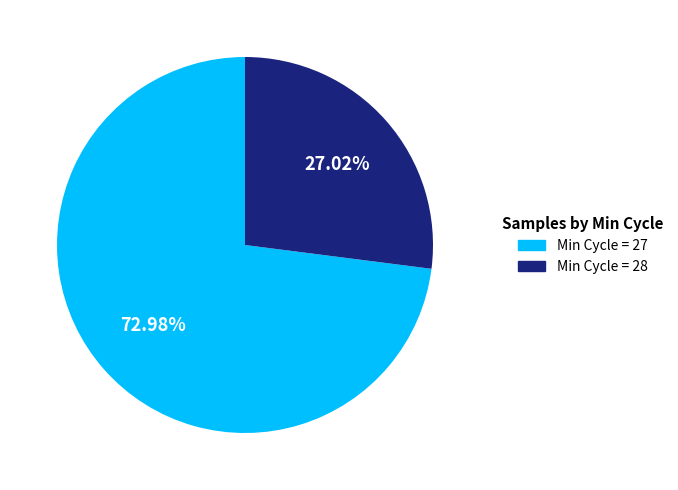

How many segments does this pie chart have?

2